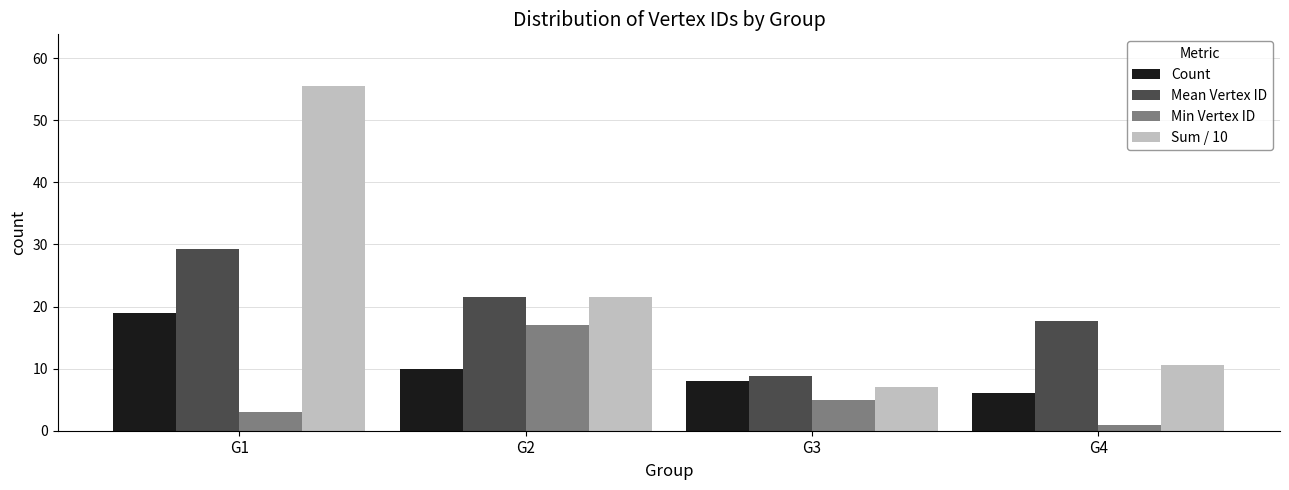

What is the value of the Min Vertex ID bar at the 1st from the left?

3.0